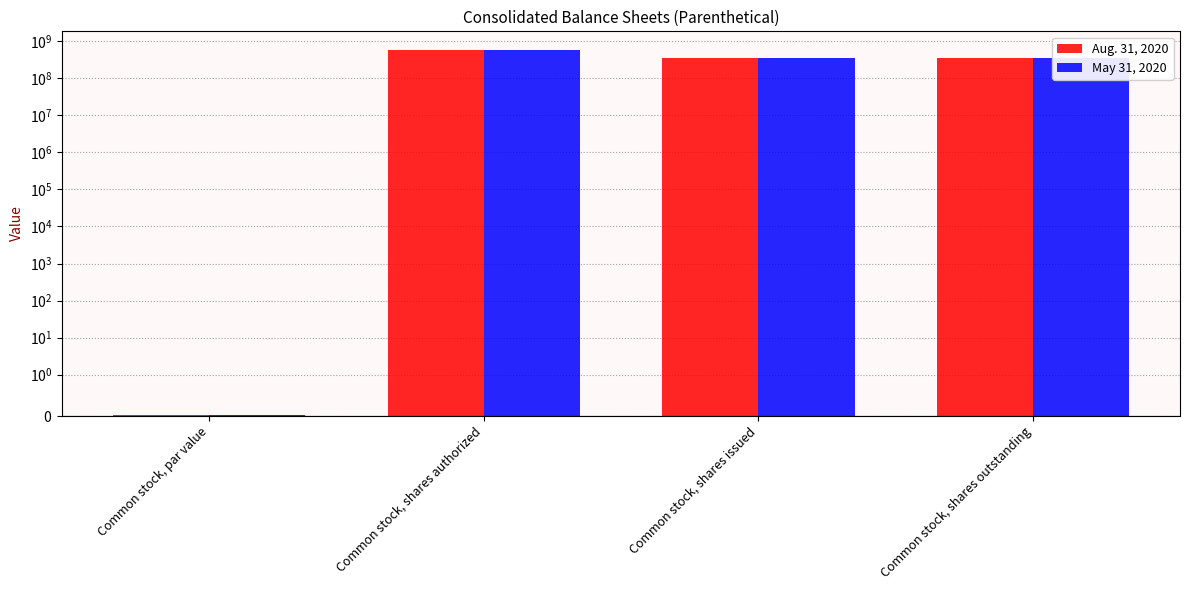

The Aug. 31, 2020 series shows 600000000.0 at Common stock, shares authorized. True or false?

True